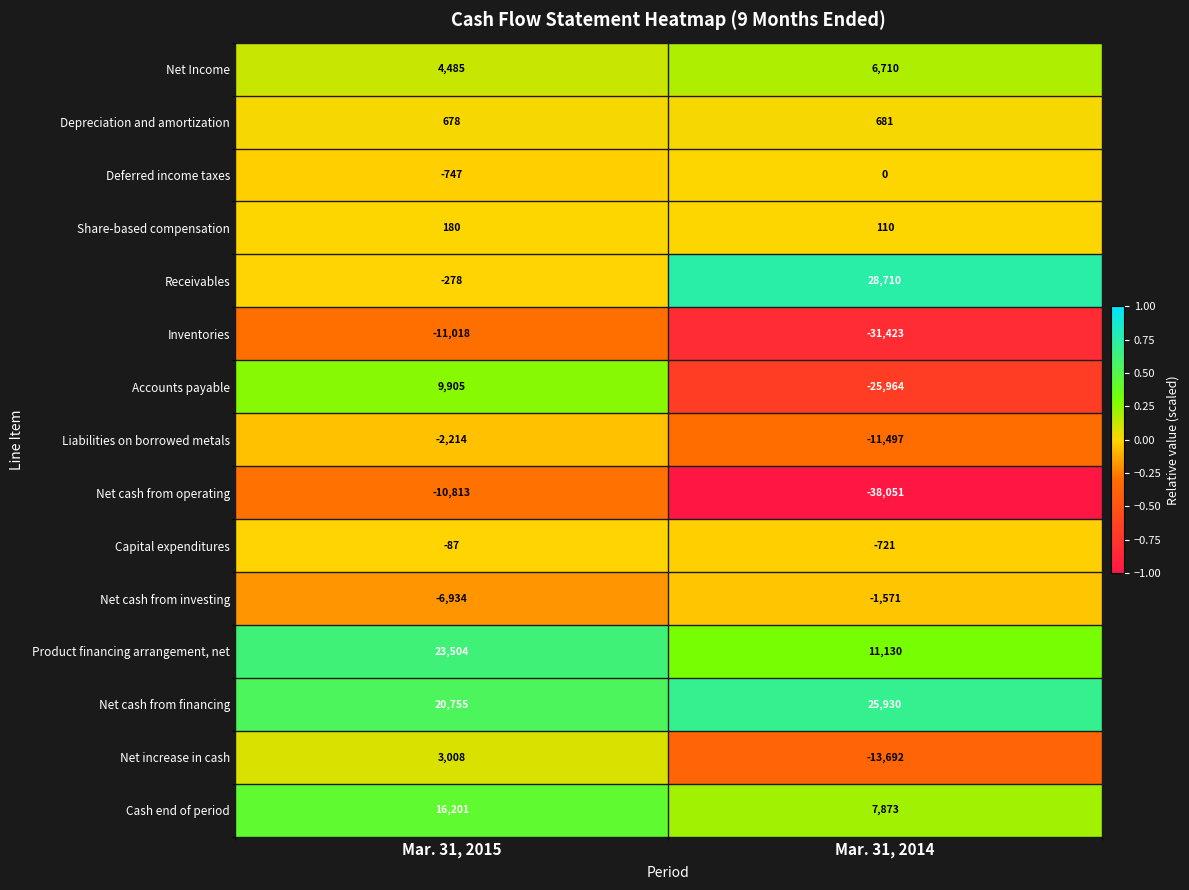

True or false: Receivables has a value of -278 at Mar. 31, 2015.

True